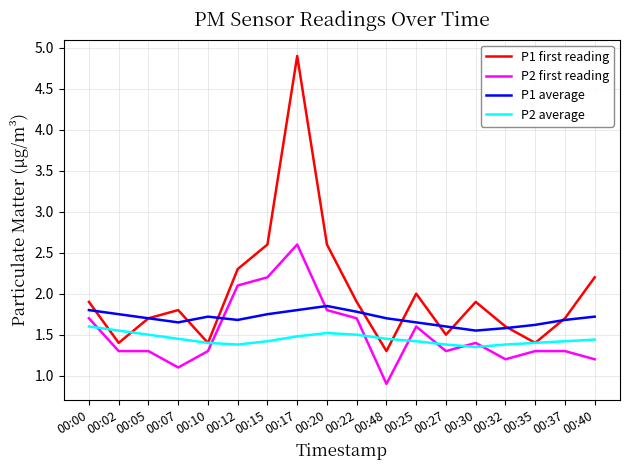

True or false: P2 average and P1 average intersect in this chart.

False